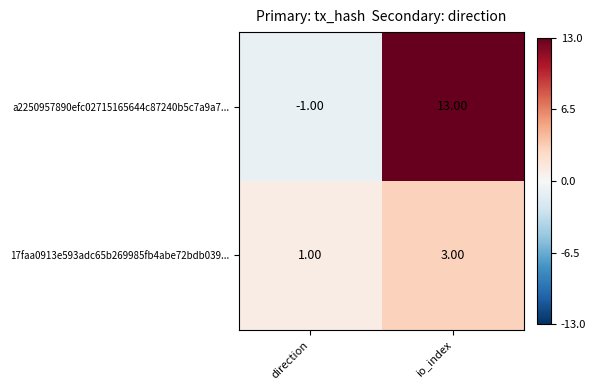

What is the difference between the maximum and minimum values in the a2250957890efc02715165644c87240b5c7a9a7... series?

14